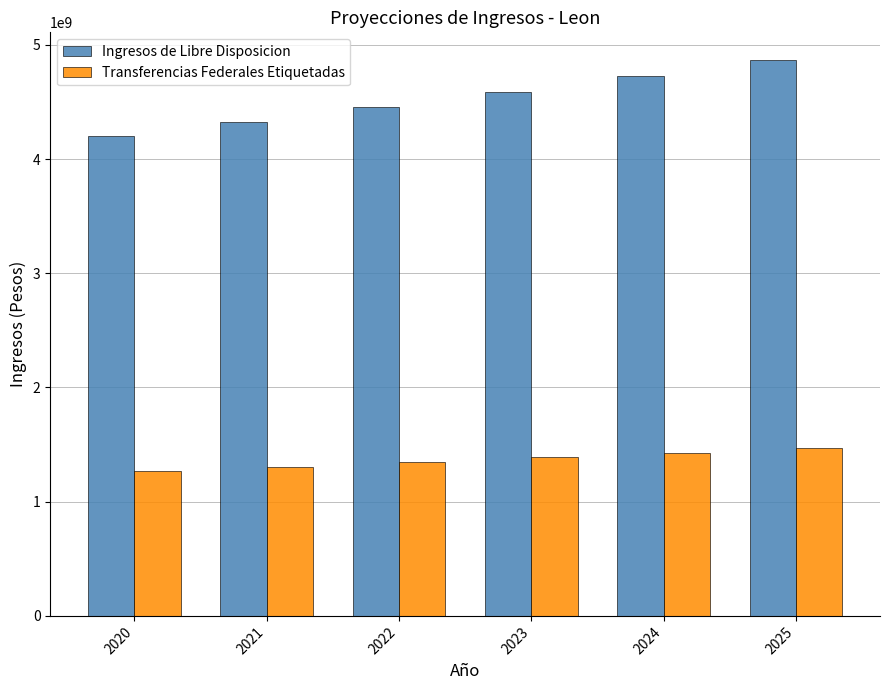

What are all the series names shown in the legend?

Ingresos de Libre Disposicion, Transferencias Federales Etiquetadas